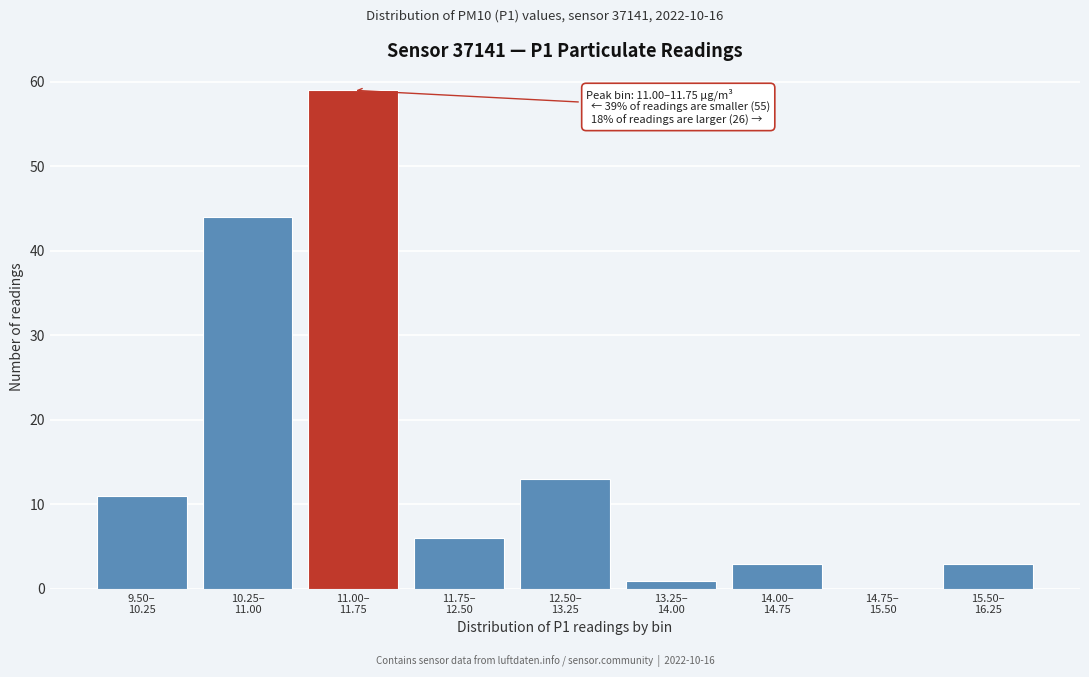

What is the maximum value shown in the chart?

59